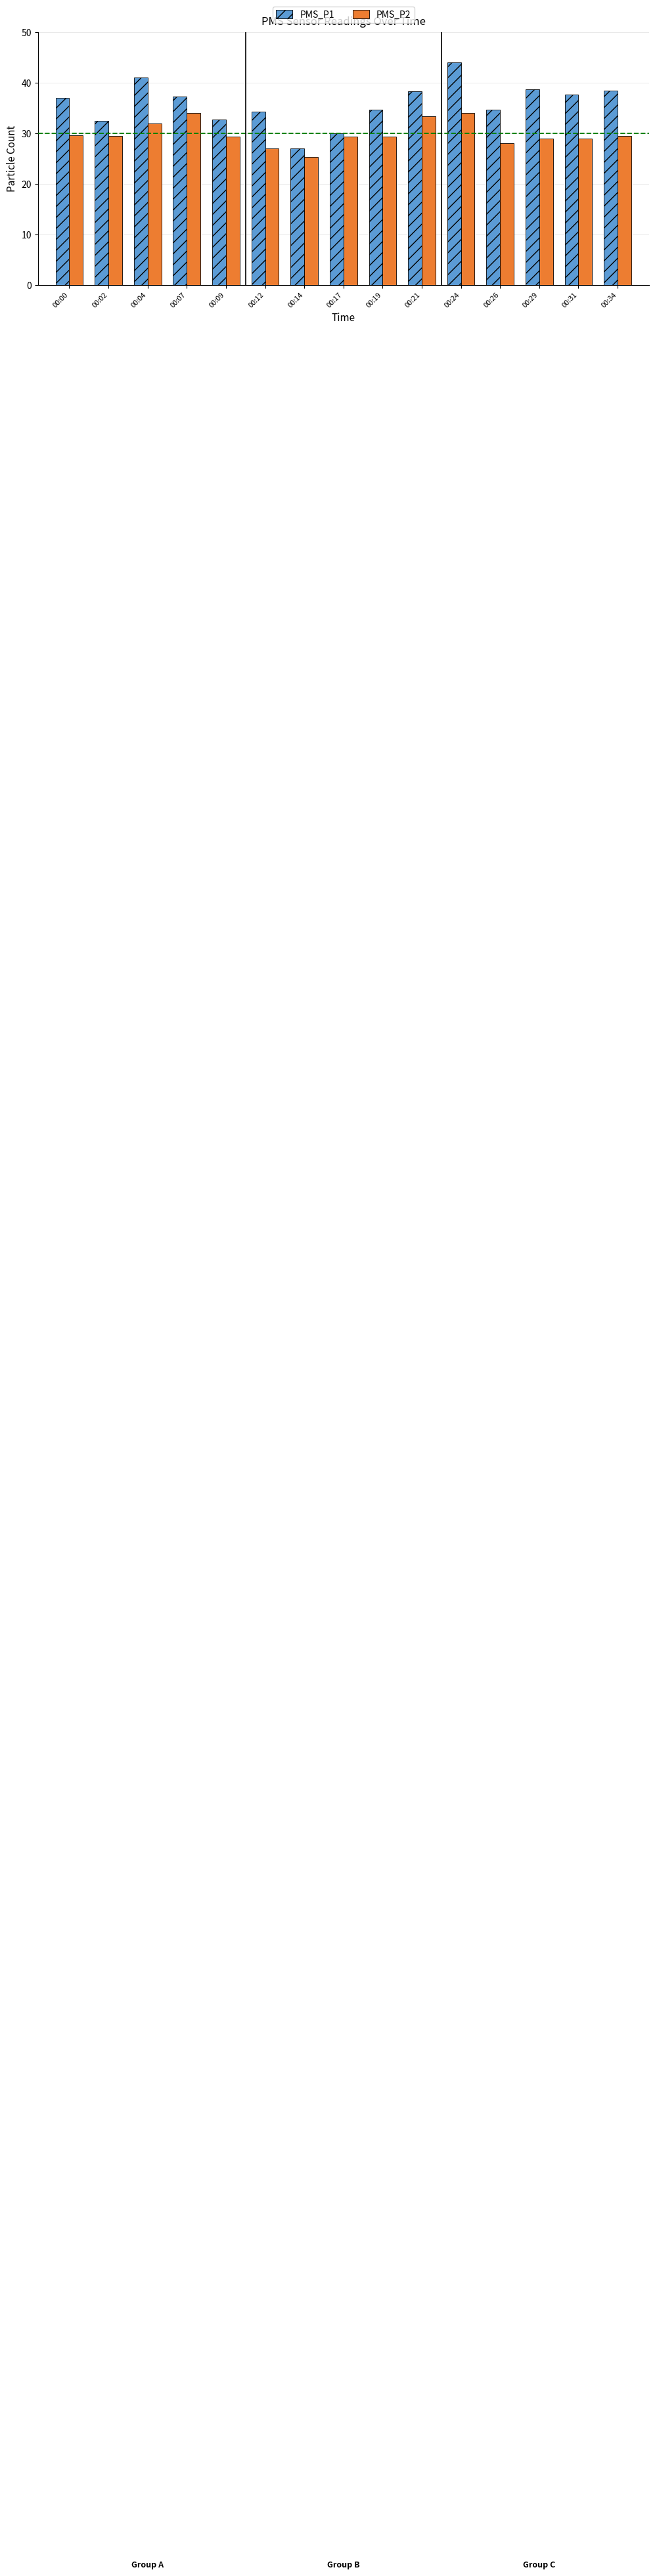

Is the value of PMS_P2 at 00:07 greater than the value of PMS_P1 at 00:00?

No